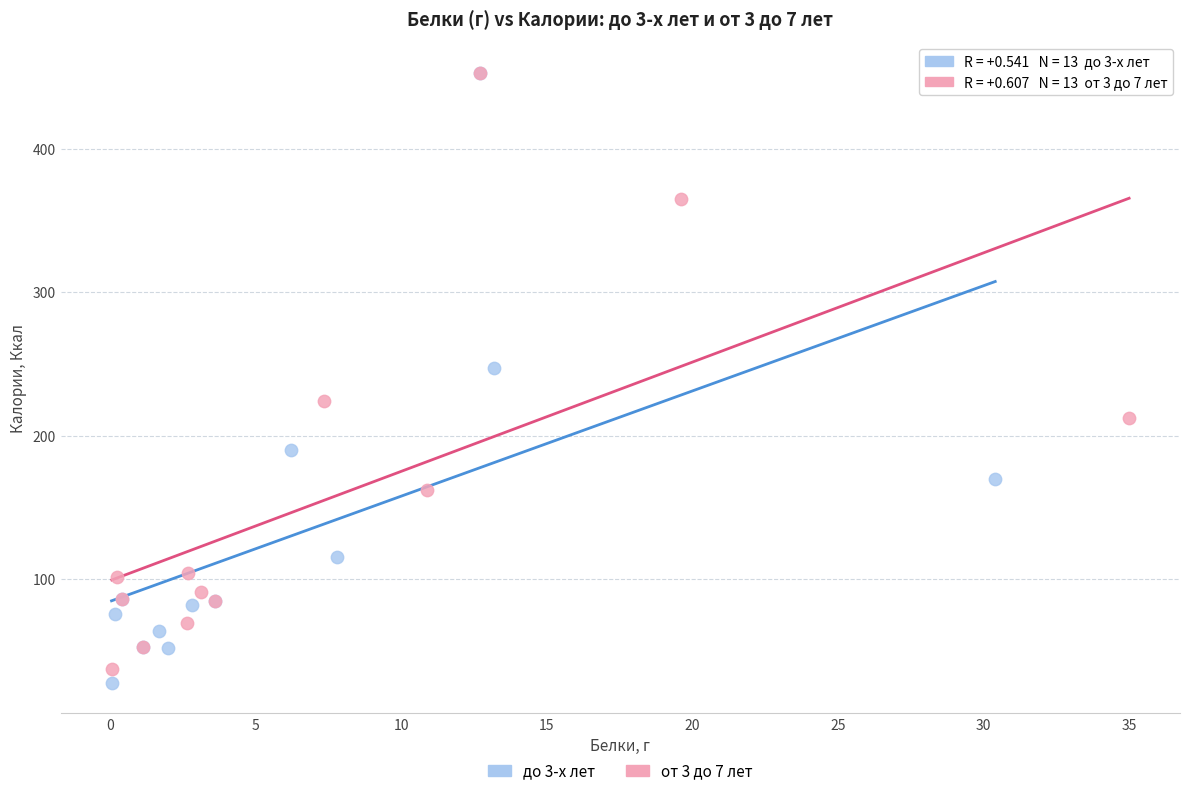

Which series has the largest Y range (max minus min)?

до 3-х лет